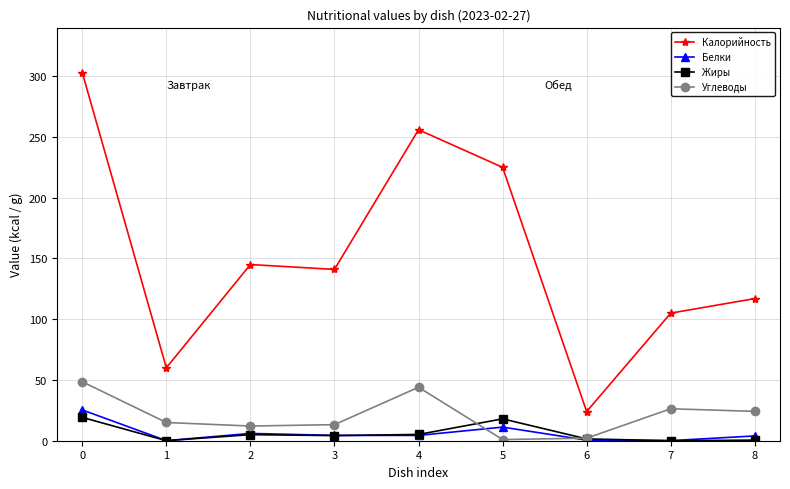

True or false: Калорийность has more than 0 interior local peaks.

True